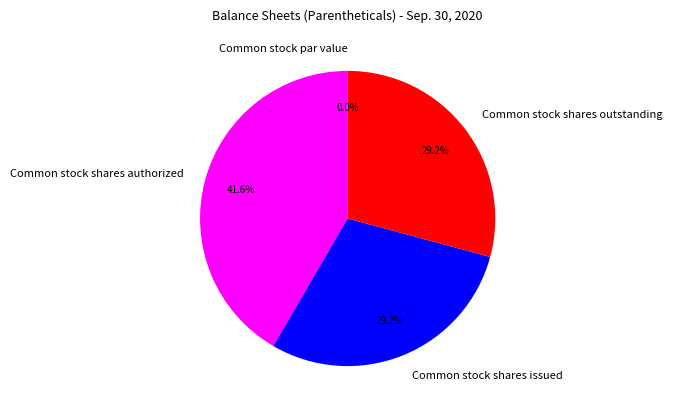

Approximately how many times larger is the value at Common stock shares issued compared to Common stock shares authorized?

0.7